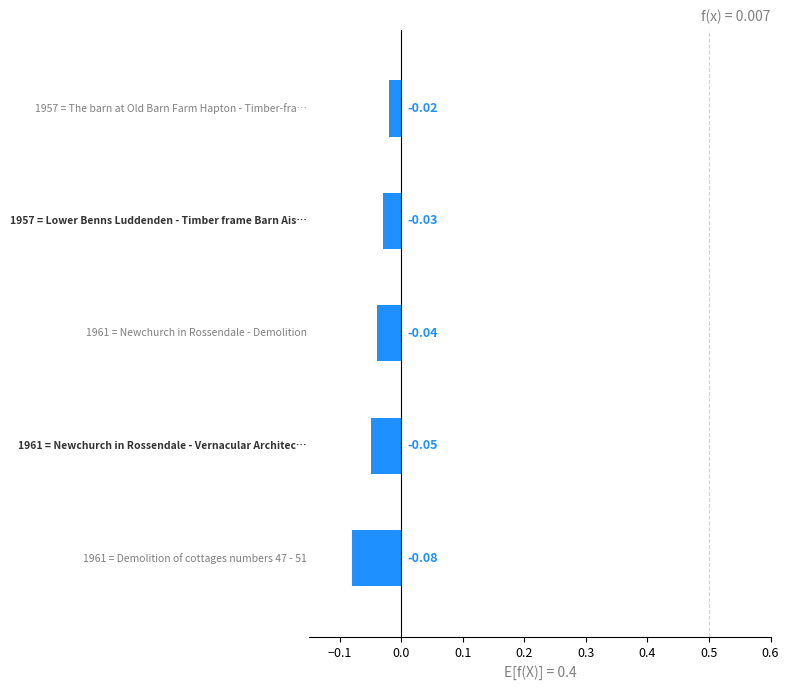

How many bars are there in total?

5